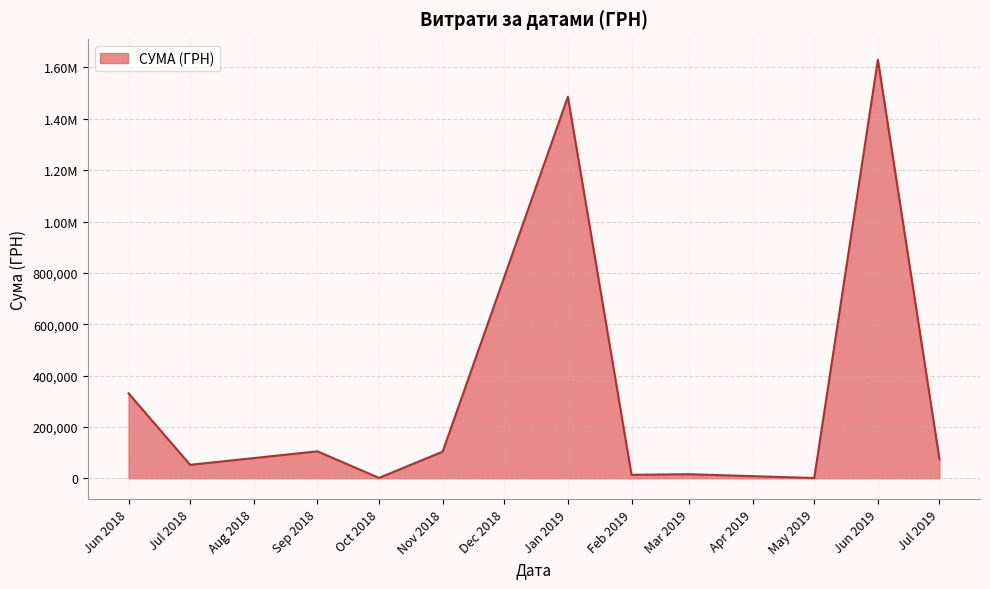

Does the chart display data point markers on the line(s)?

No